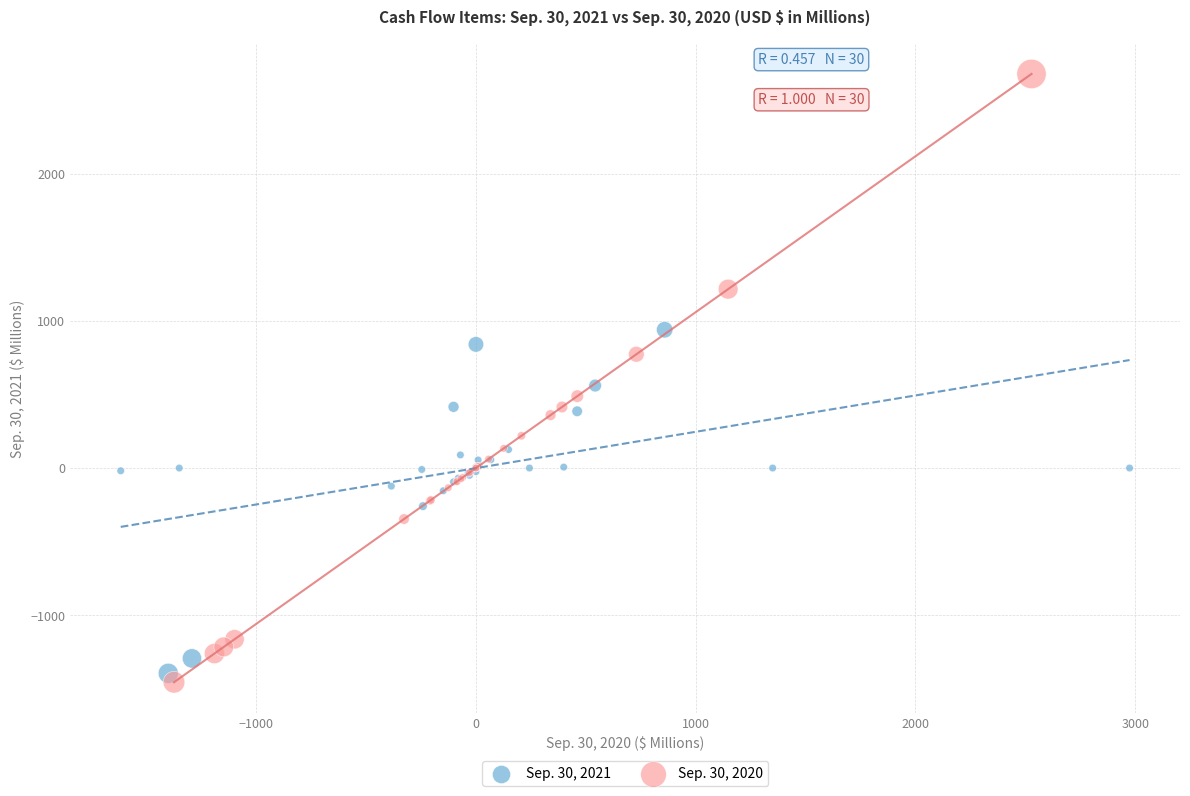

Which series has the widest spread of Y values?

Sep. 30, 2020